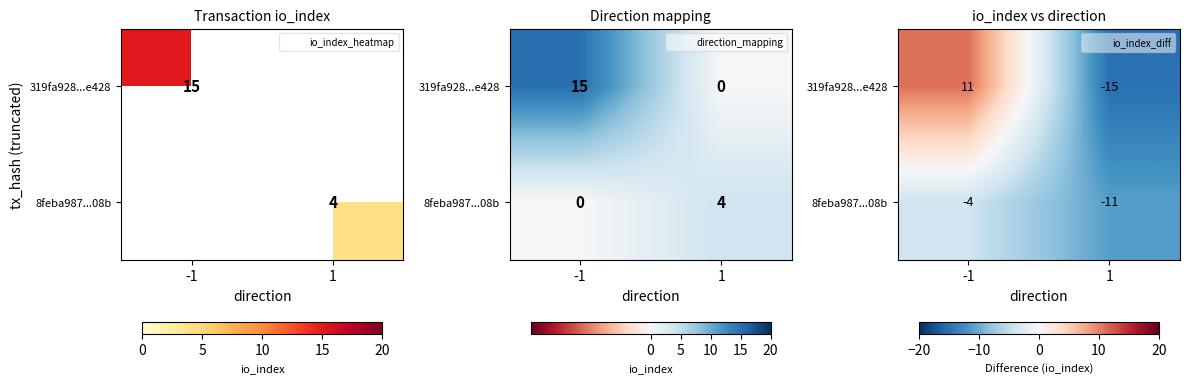

Rank the categories by 319fa928...e428 value from lowest to highest.

1, -1